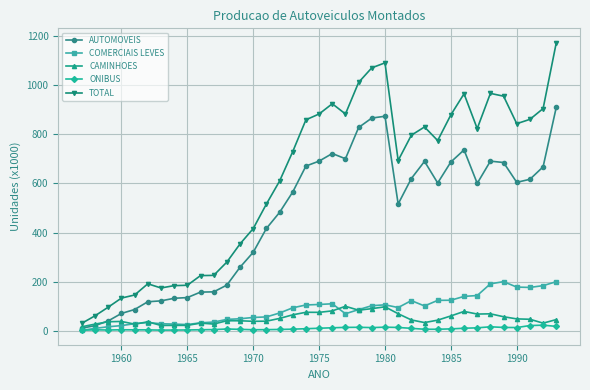

True or false: TOTAL and ONIBUS cross at least once.

False